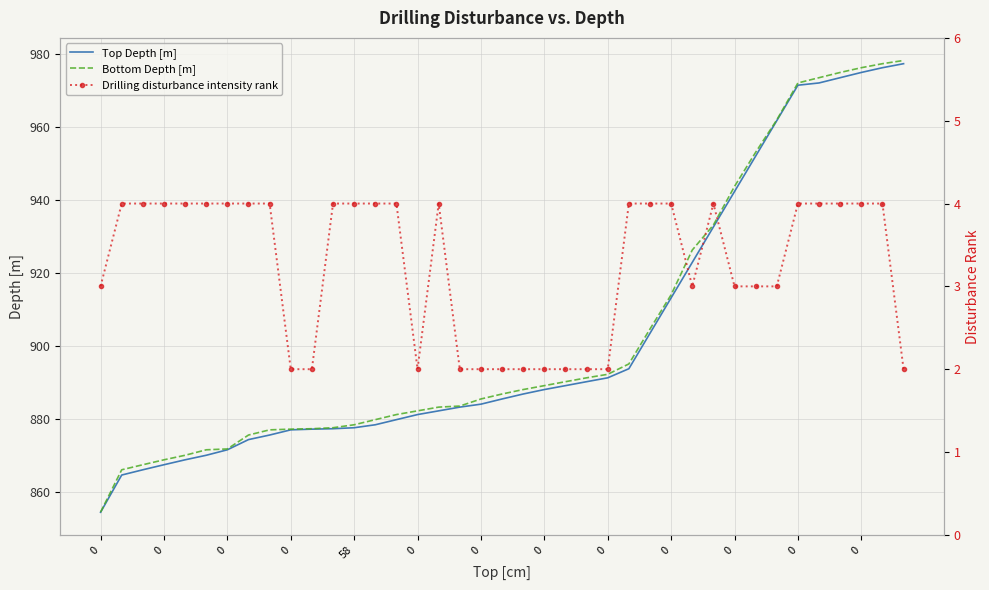

What is the label of the 22nd point from the right?

17